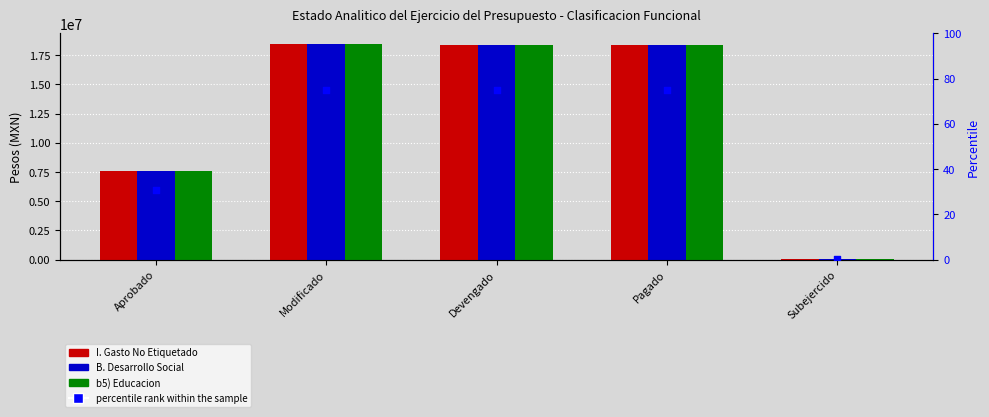

What are all the series names shown in the legend?

I. Gasto No Etiquetado, B. Desarrollo Social, b5) Educacion, percentile rank within the sample